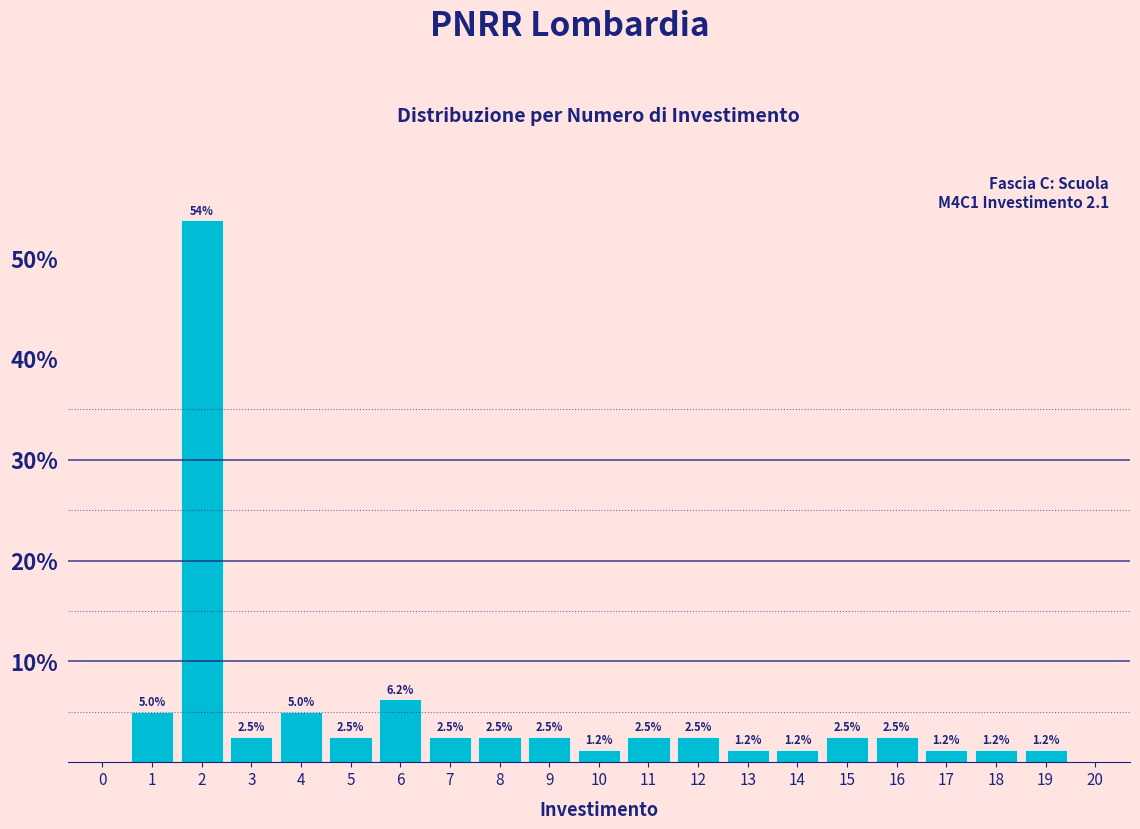

Between 16 and 13, which is larger?

16